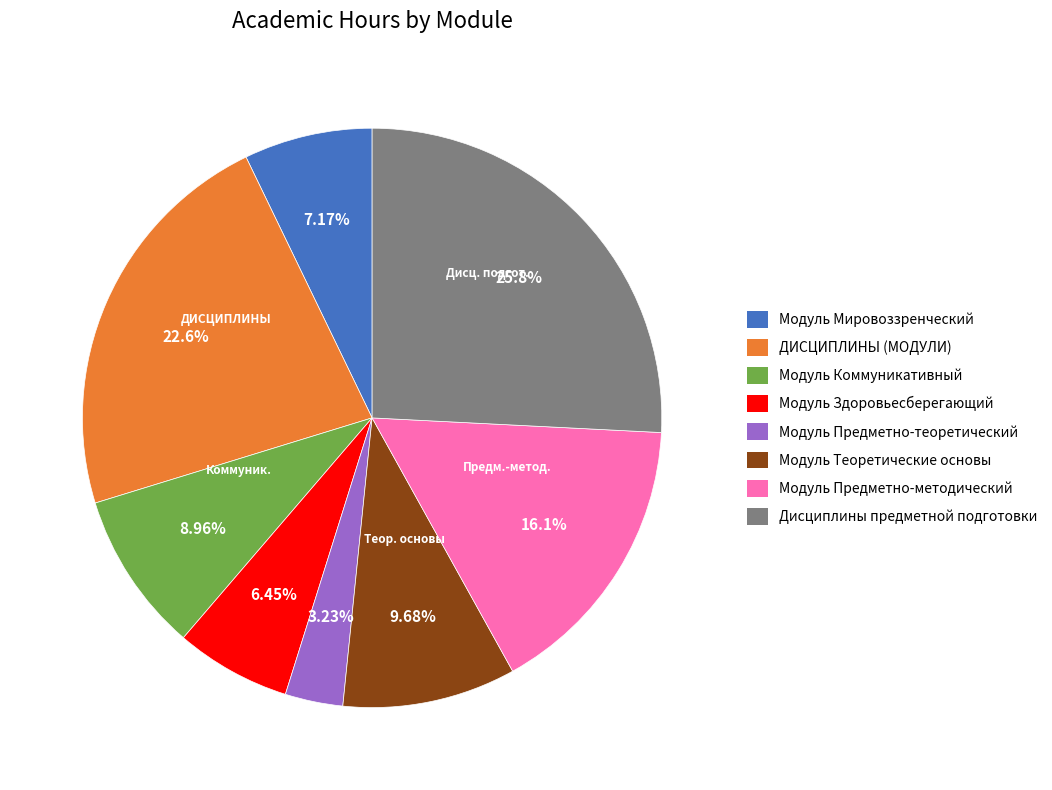

To the nearest percent, what is the combined percentage of Модуль Здоровьесберегающий and ДИСЦИПЛИНЫ (МОДУЛИ)?

29%